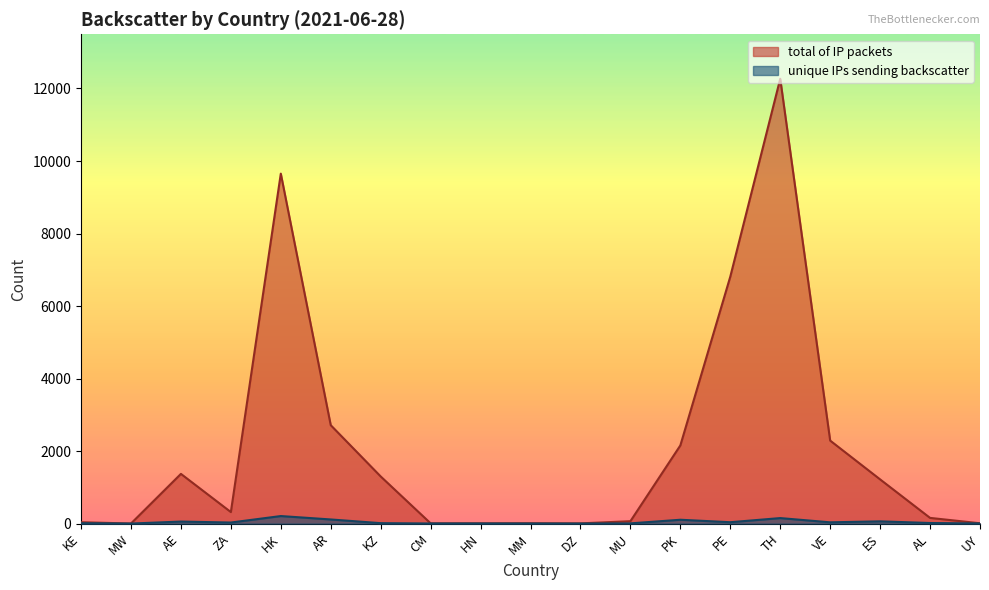

At how many categories does at least one series exceed 10561?

1